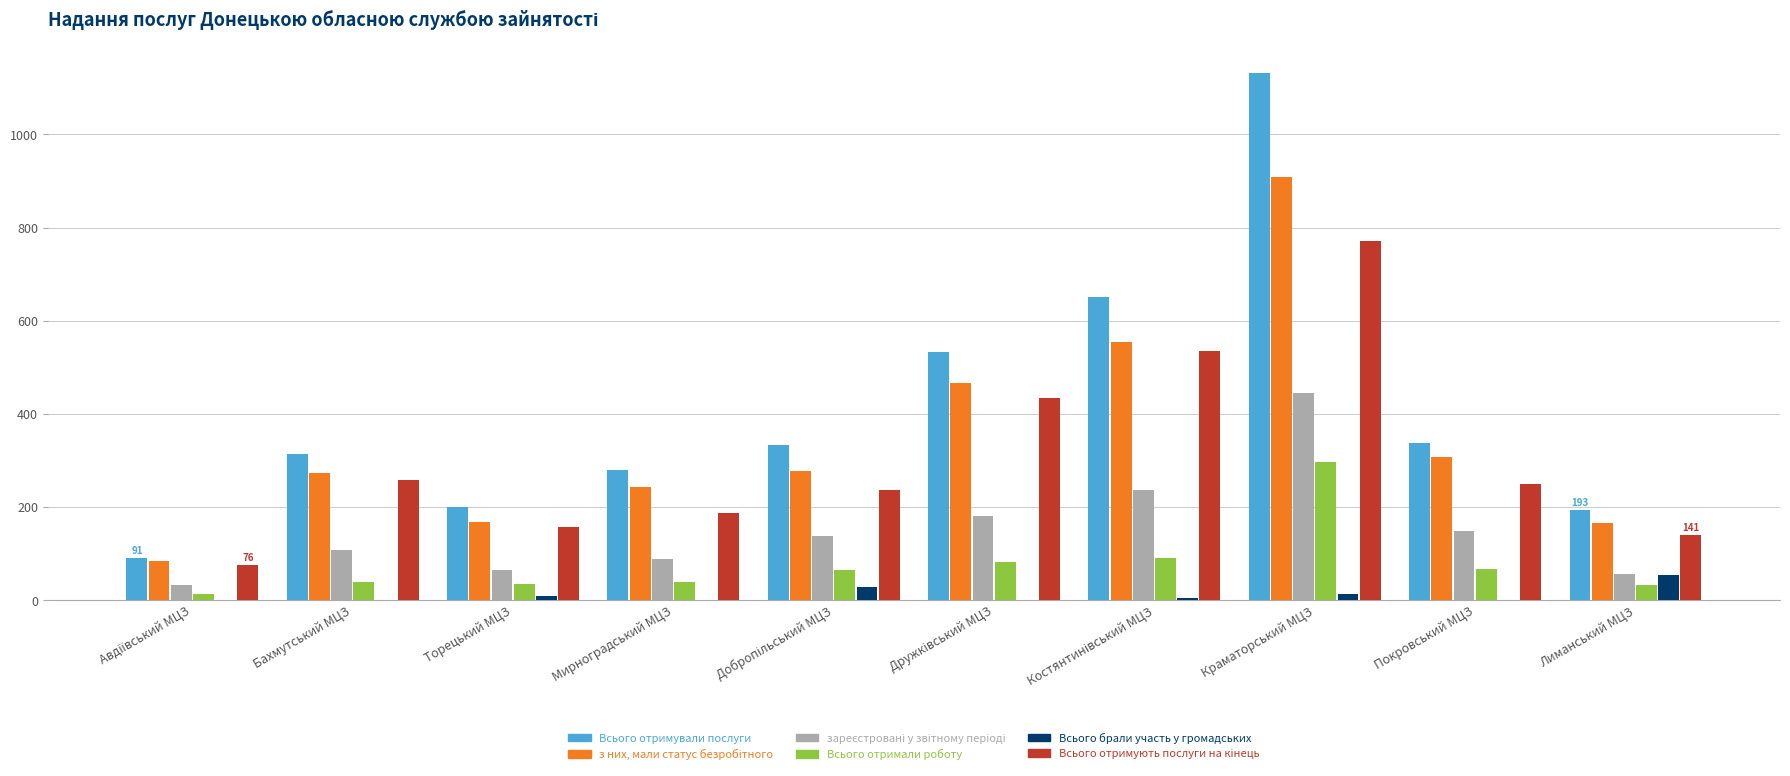

Is it true that Всього отримали роботу equals 32 at Лиманський МЦЗ?

True